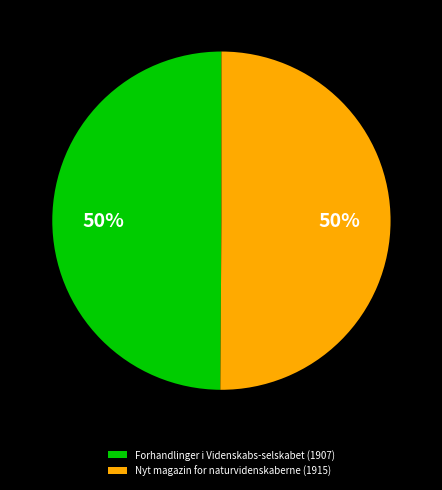

To the nearest percent, what is the combined percentage of Nyt magazin for naturvidenskaberne (1915) and Forhandlinger i Videnskabs-selskabet (1907)?

100%